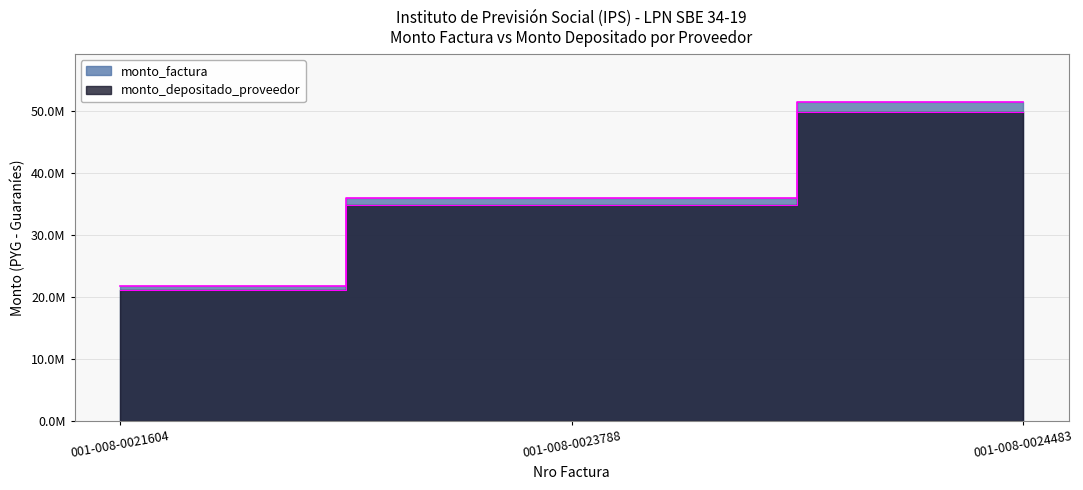

Rank the series by their maximum value, from highest to lowest.

monto_factura, monto_depositado_proveedor